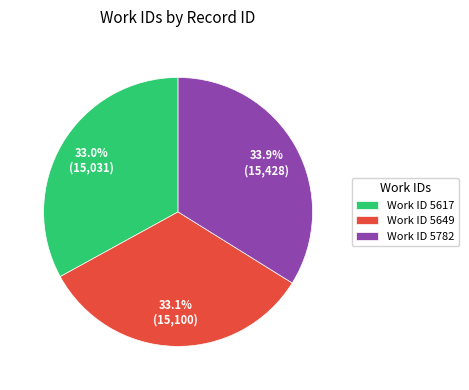

To the nearest percent, what is the difference between the largest and smallest slice percentages?

1%